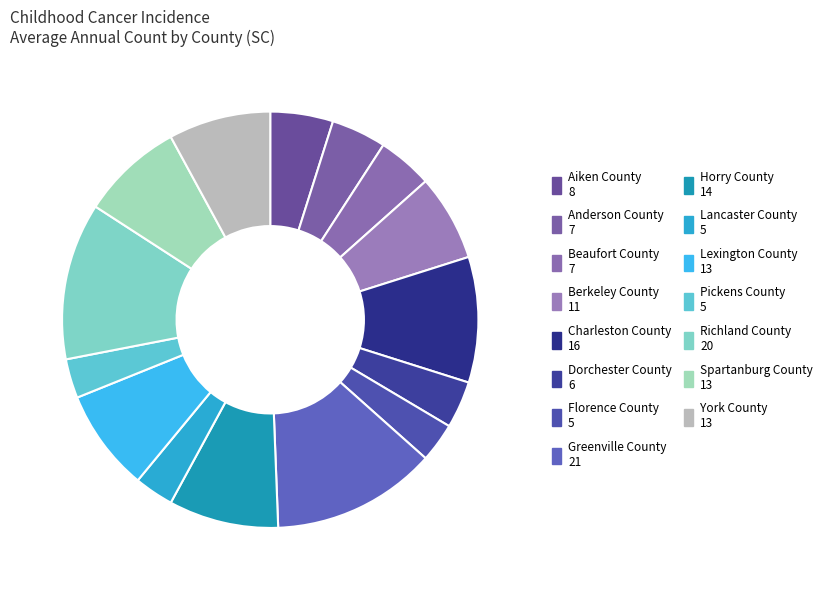

Count the number of slices in the pie.

15